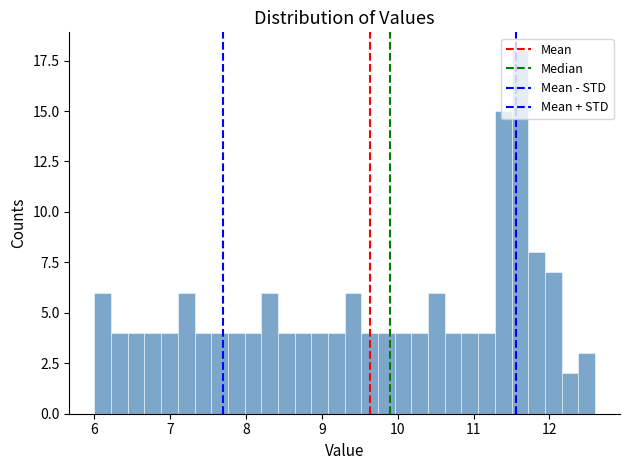

Around what value on the x-axis is the tallest bar? Give the approximate position of its centre, as read against the axis.

11.6